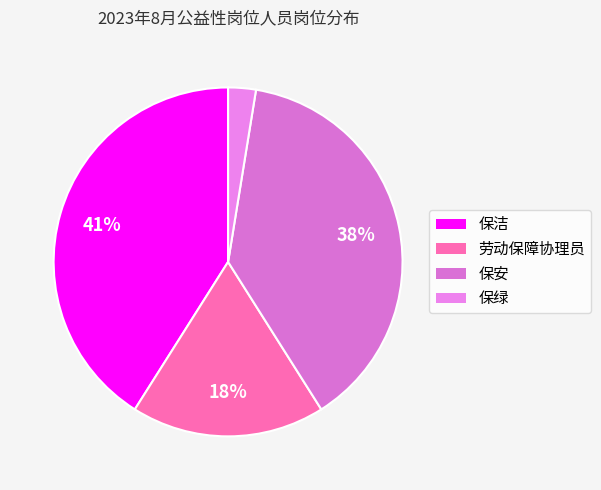

To the nearest percent, what portion does 劳动保障协理员 represent?

18%